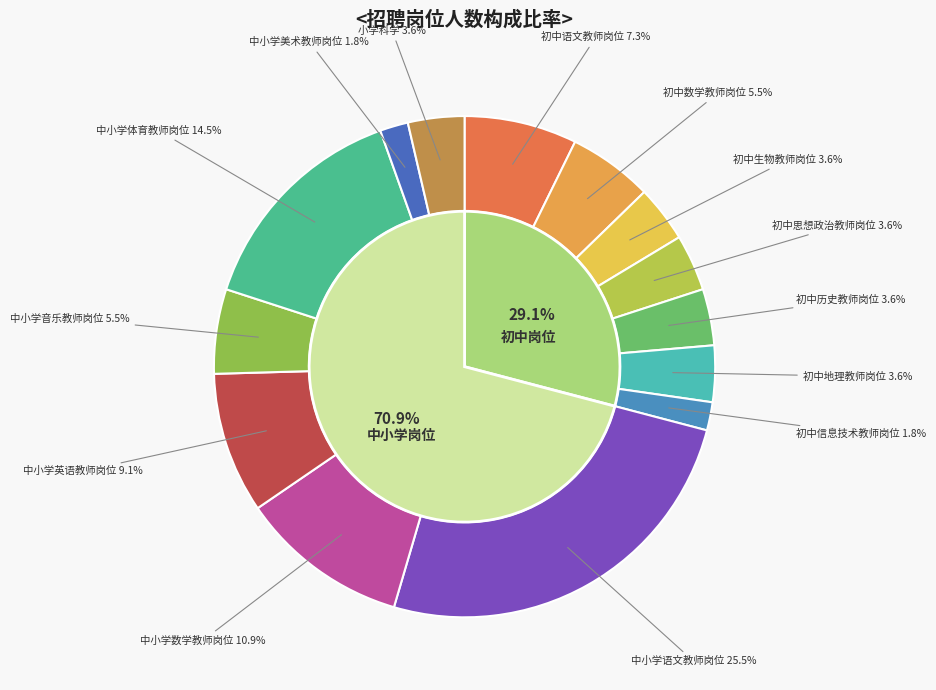

True or false: 中小学英语教师岗位 accounts for 9% of the total.

True